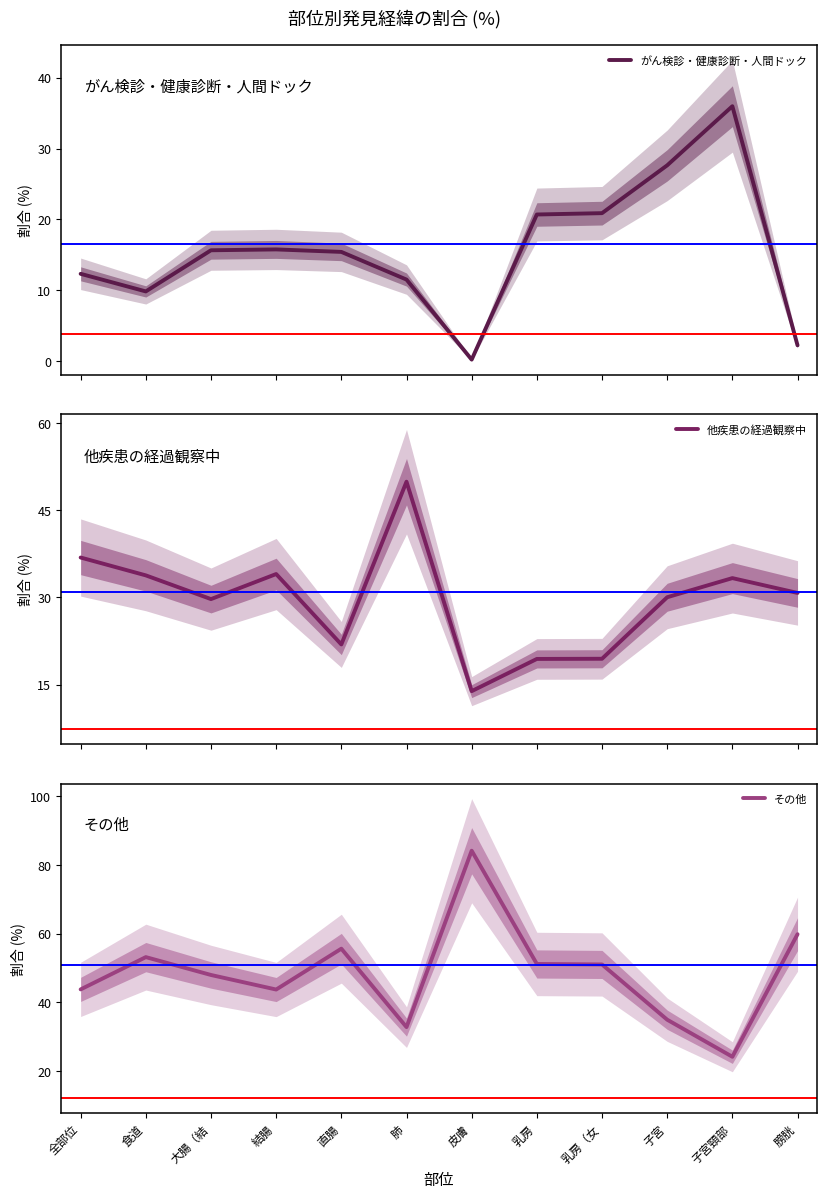

True or false: その他 has more than 0 points higher than both neighbors.

True